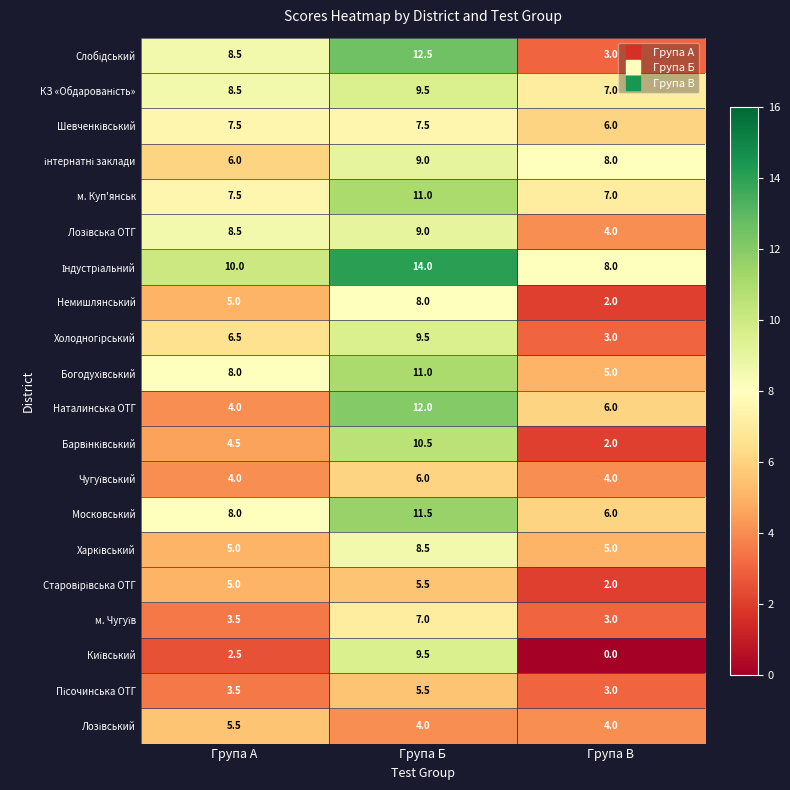

How many series are shown in this chart?

20